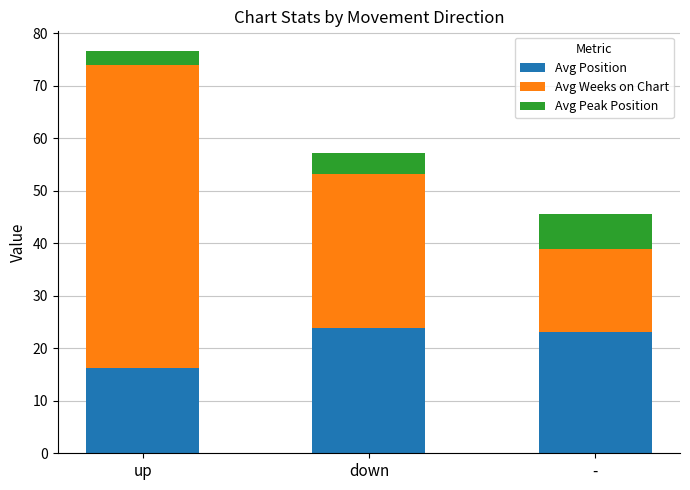

What are all the series names shown in the legend?

Avg Position, Avg Weeks on Chart, Avg Peak Position